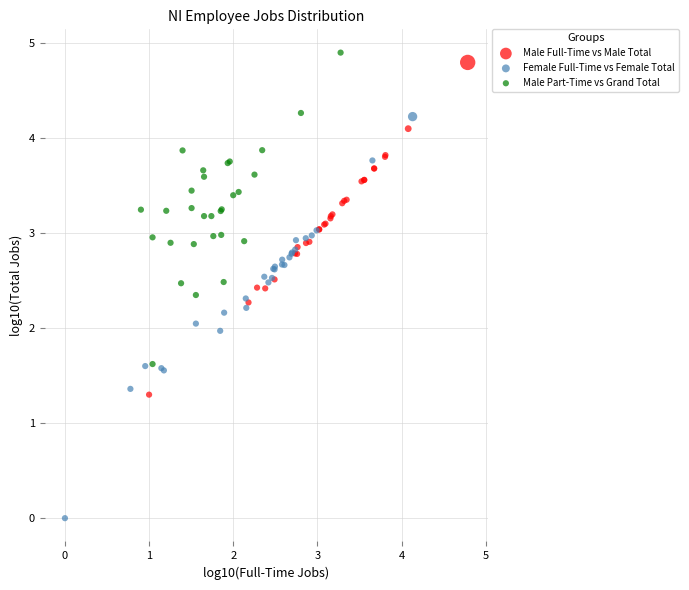

Which series has the largest Y range (max minus min)?

Female Full-Time vs Female Total